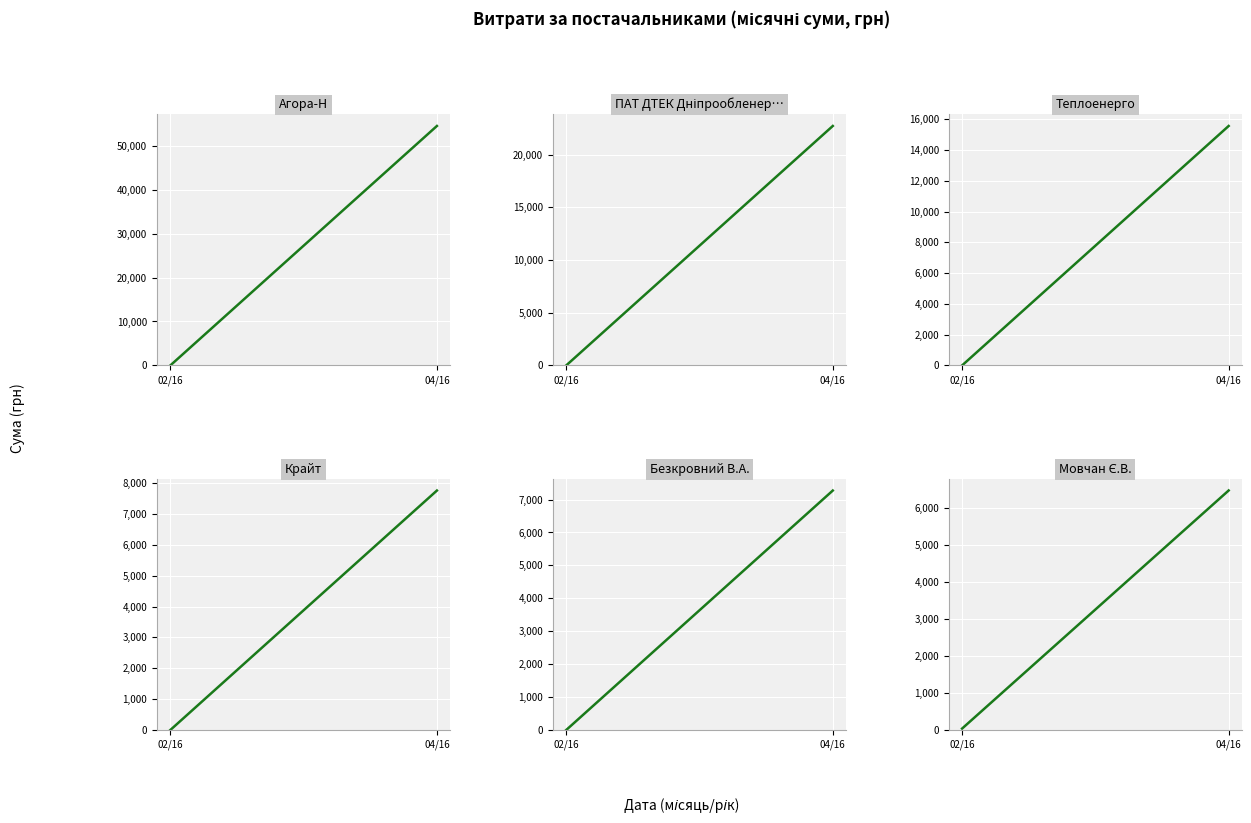

True or false: ПАТ "ДТЕК Дніпрообленерго" has a value of 9336.2 at 04/16.

False